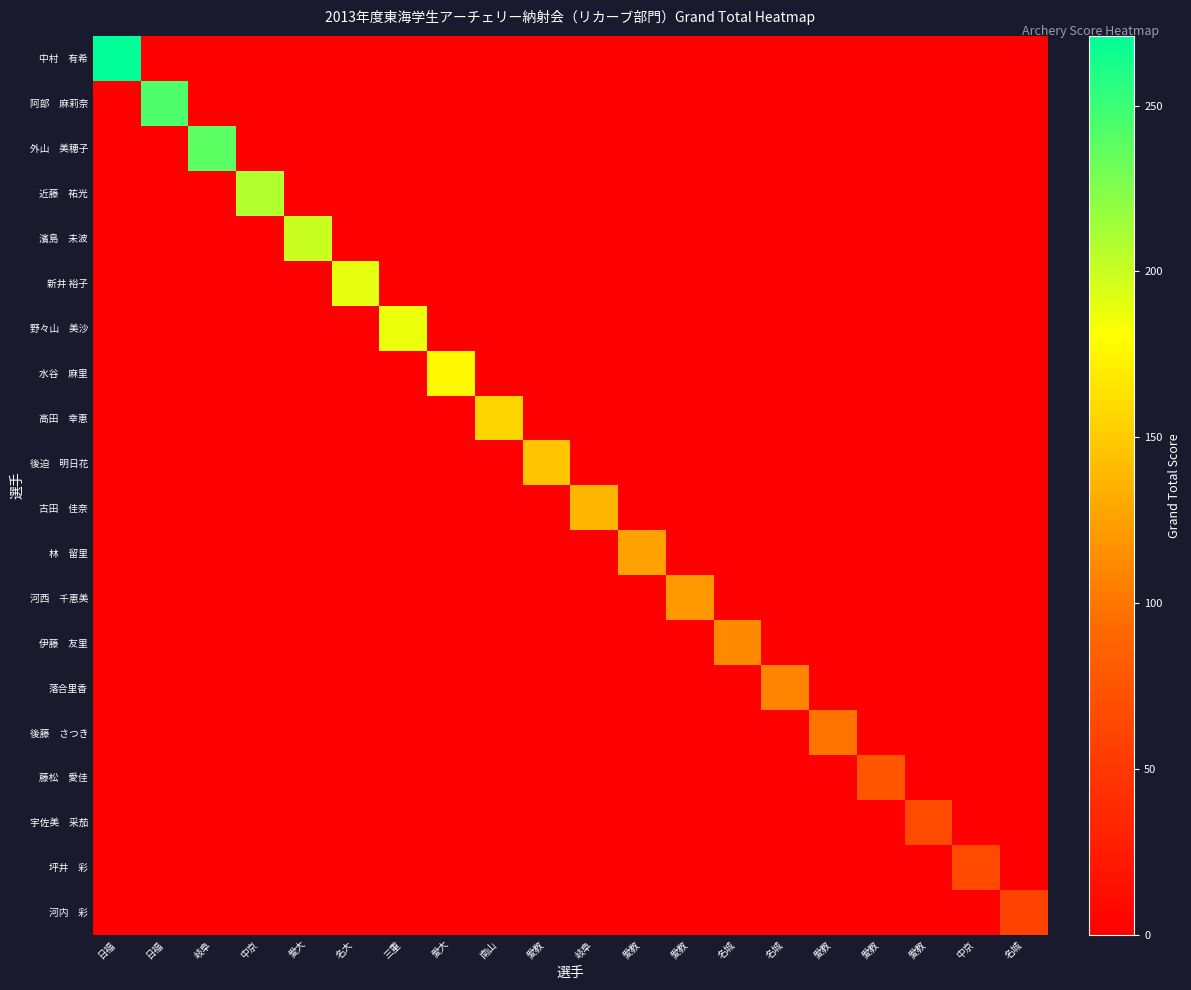

What is the difference between the highest and lowest values at 愛大?

200